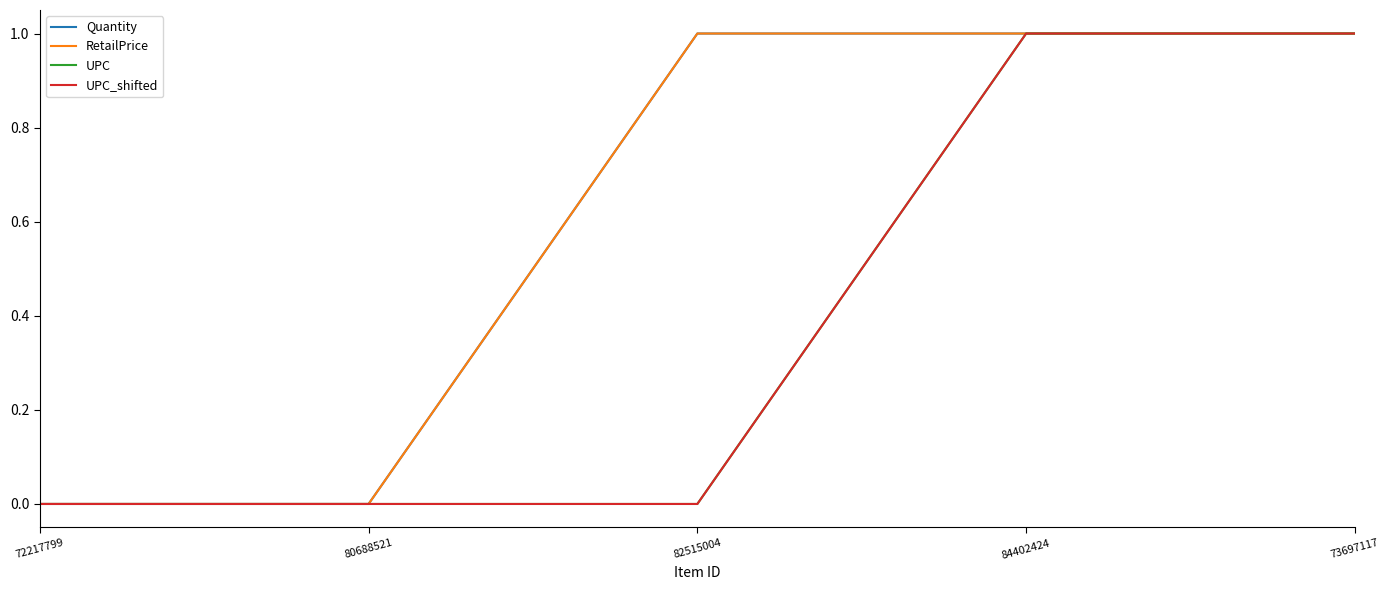

How many lines are shown in the chart?

4